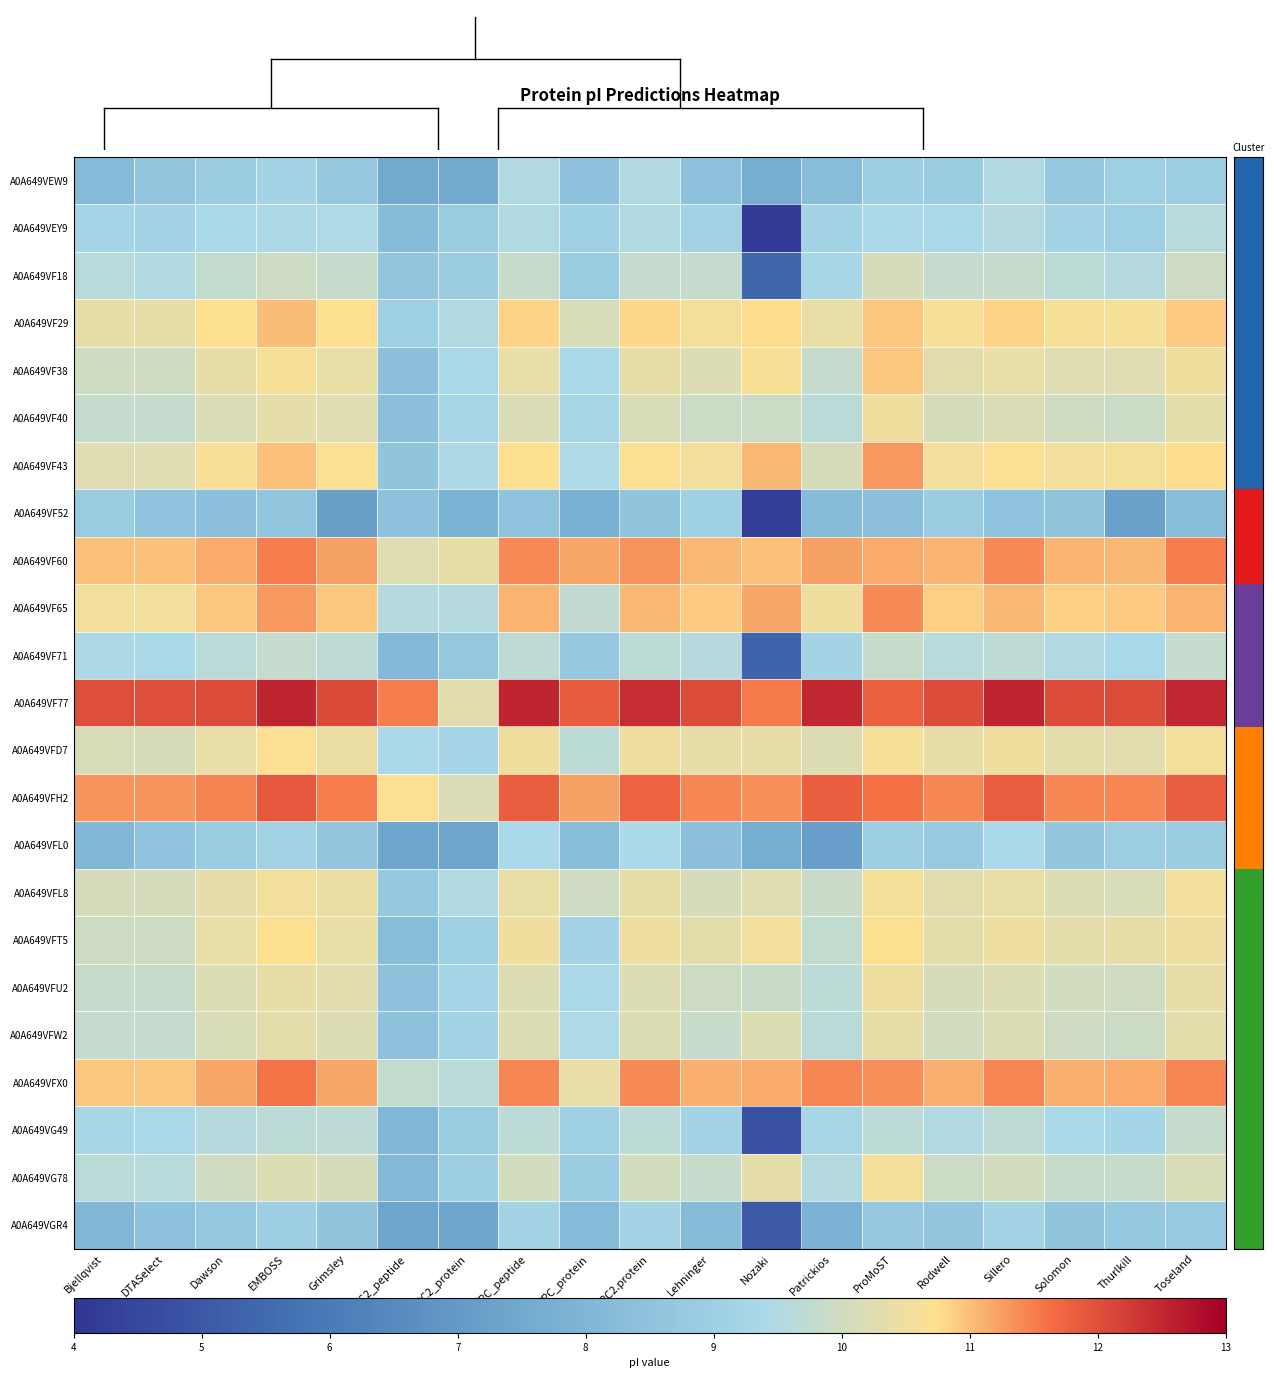

Rank the series by their maximum value, from lowest to highest.

A0A649VF52, A0A649VGR4, A0A649VFL0, A0A649VEW9, A0A649VEY9, A0A649VG49, A0A649VF71, A0A649VF18, A0A649VFW2, A0A649VFU2, A0A649VF40, A0A649VFL8, A0A649VG78, A0A649VFD7, A0A649VFT5, A0A649VF38, A0A649VF29, A0A649VF43, A0A649VF65, A0A649VF60, A0A649VFX0, A0A649VFH2, A0A649VF77